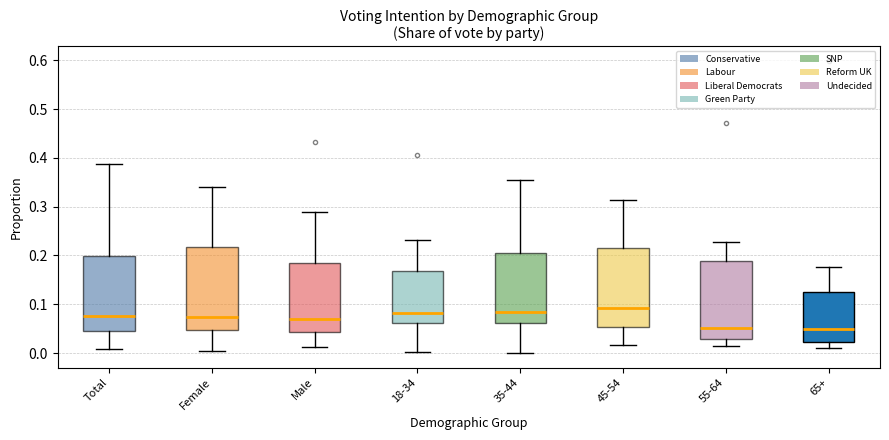

Reading left to right, read every box against the y-axis: the position of its median line, the range the box covers, and the ends of its whiskers. The values are not printed on the chart, so give them approximately, as read against the axis.

Total: median 0.08, box 0.04 to 0.20, whiskers 0.01 to 0.39
Female: median 0.07, box 0.05 to 0.22, whiskers 0.00 to 0.34
Male: median 0.07, box 0.04 to 0.18, whiskers 0.01 to 0.29
18-34: median 0.08, box 0.06 to 0.17, whiskers 0.00 to 0.23
35-44: median 0.08, box 0.06 to 0.21, whiskers 0.00 to 0.35
45-54: median 0.09, box 0.05 to 0.22, whiskers 0.02 to 0.31
55-64: median 0.05, box 0.03 to 0.19, whiskers 0.02 to 0.23
65+: median 0.05, box 0.02 to 0.13, whiskers 0.01 to 0.18